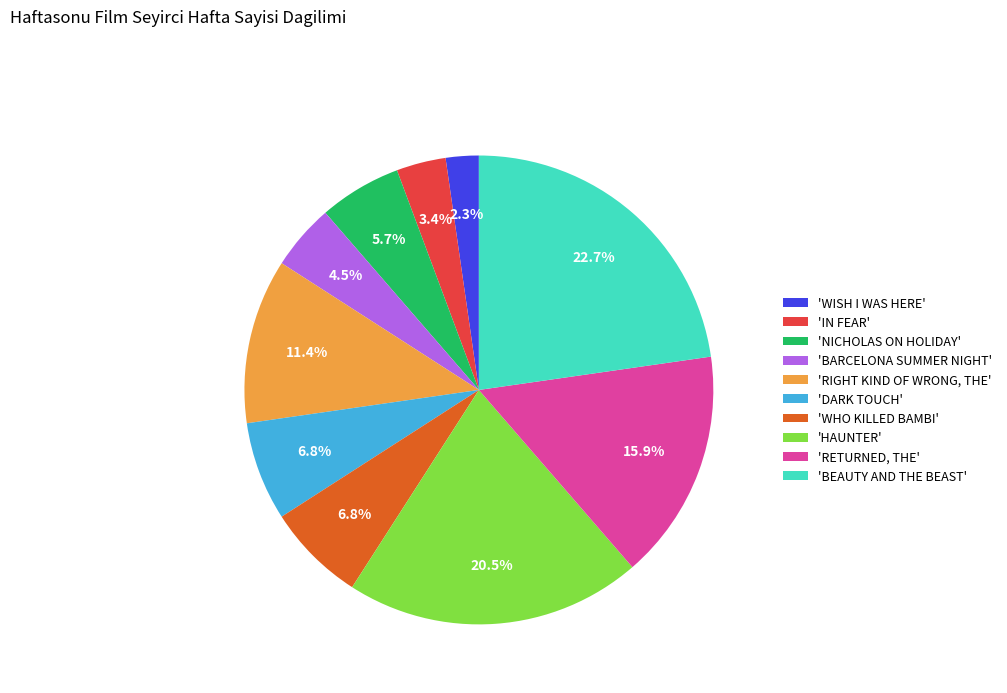

Is there any slice that represents more than half of the pie?

No